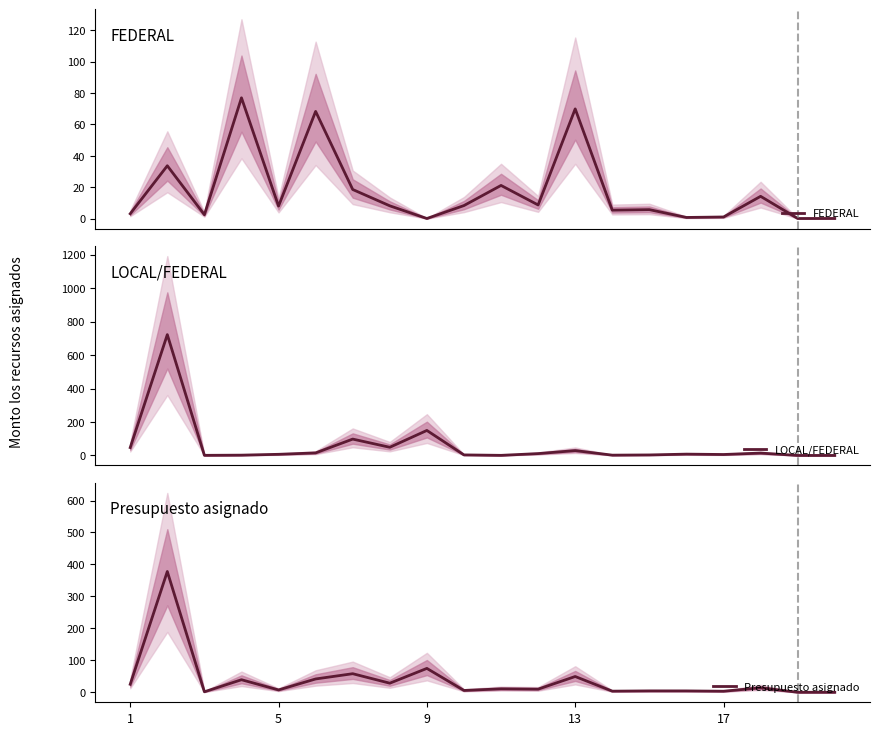

Which series has the largest total across all categories?

LOCAL/FEDERAL